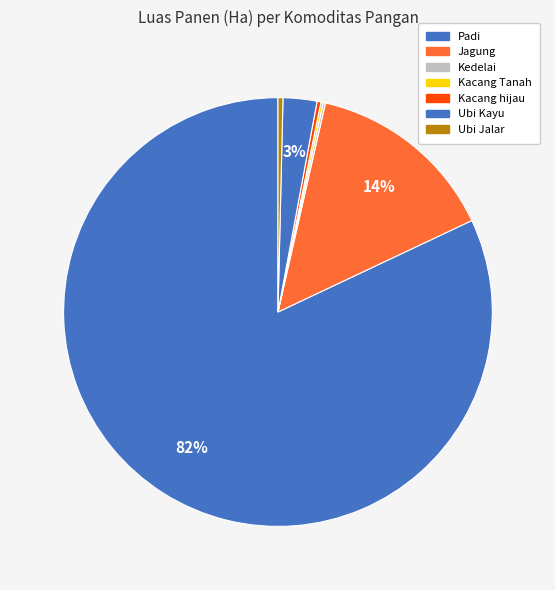

Which category has the biggest portion of the pie?

Padi